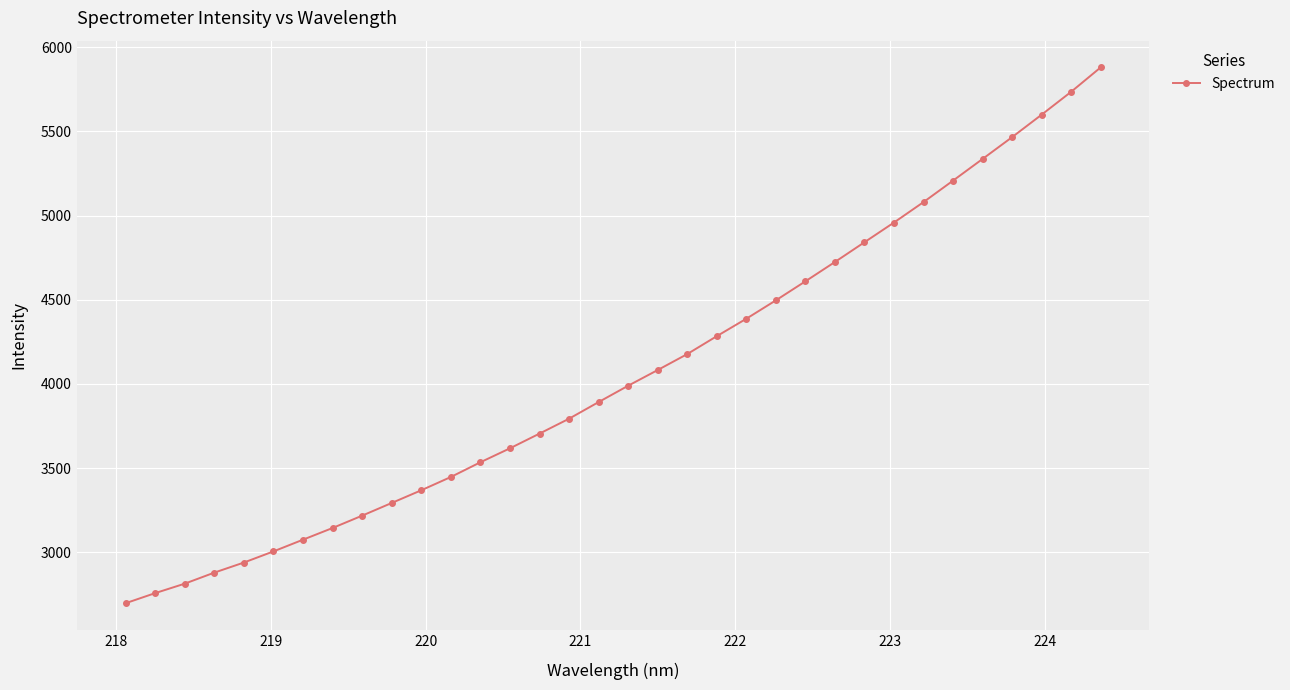

What is the difference between the maximum and minimum values?

3183.1